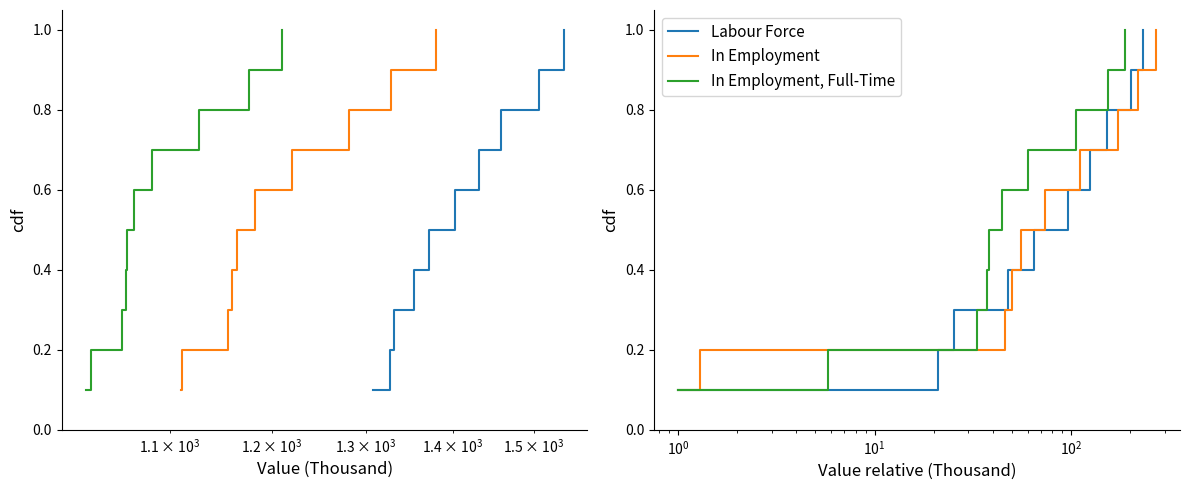

Which series has the largest total across all categories?

Labour Force